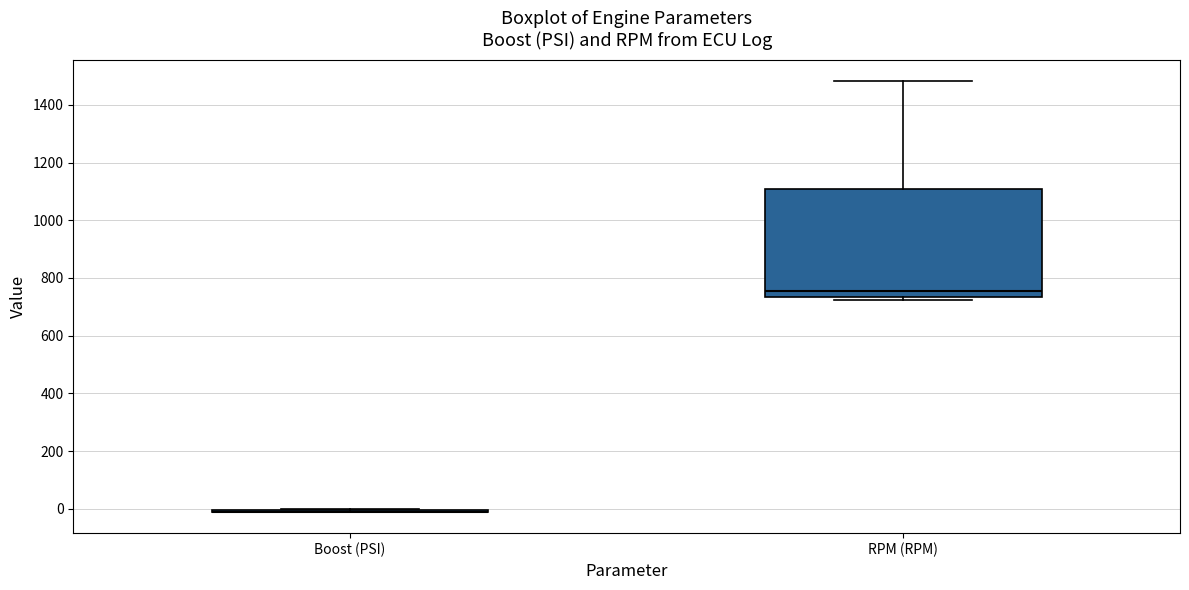

Reading left to right, transcribe this box plot: for each box, give where its median line is, the range the box spans, and where its two whiskers end, as read against the y-axis. The values are not printed on the chart, so give them approximately, as read against the axis.

Boost (PSI): box collapsed to a line at 0, whiskers -20 to 0
RPM (RPM): median 760, box 740 to 1100, whiskers 720 to 1480